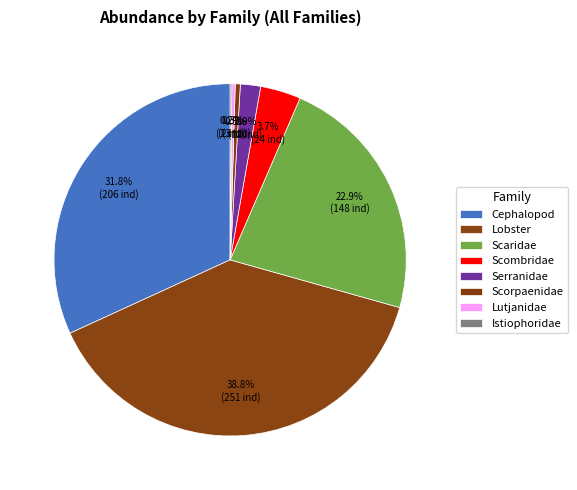

Which slice is the smallest?

Istiophoridae